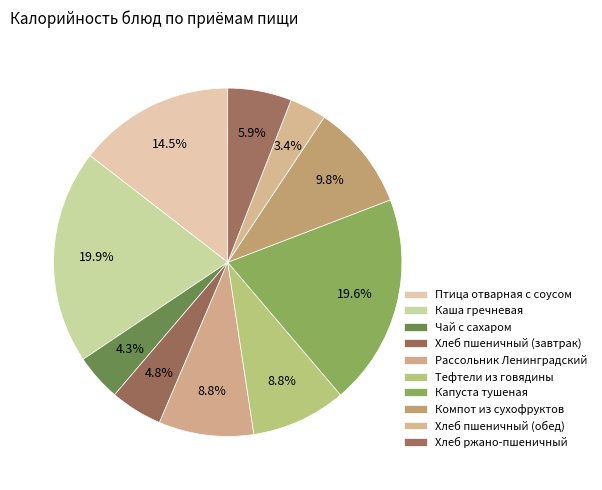

Count the number of slices in the pie.

10